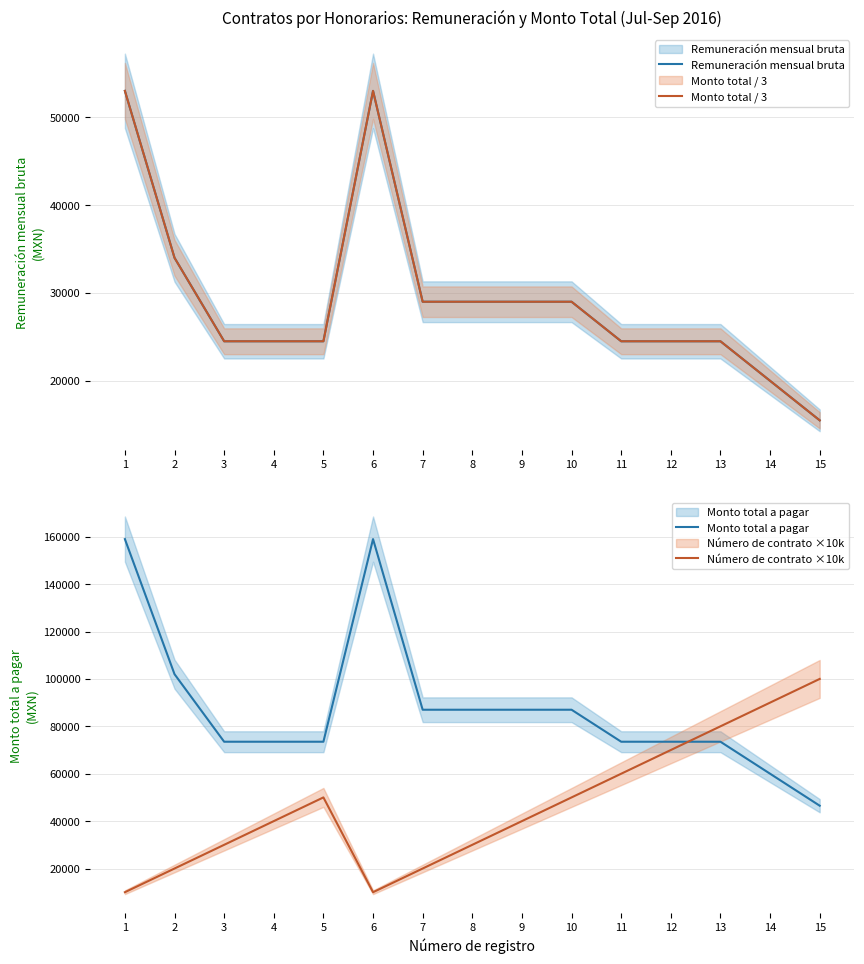

Rank the categories by Remuneración mensual bruta value from lowest to highest.

15, 14, 3, 4, 5, 11, 12, 13, 7, 8, 9, 10, 2, 1, 6